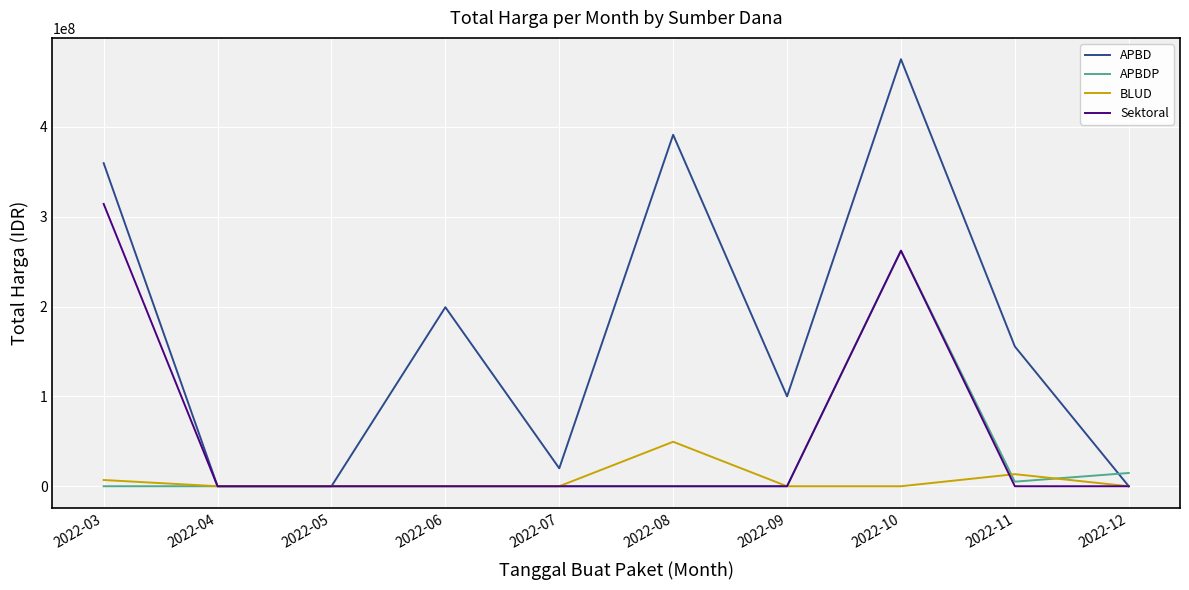

List the series in order of their peak value, lowest first.

BLUD, APBDP, Sektoral, APBD